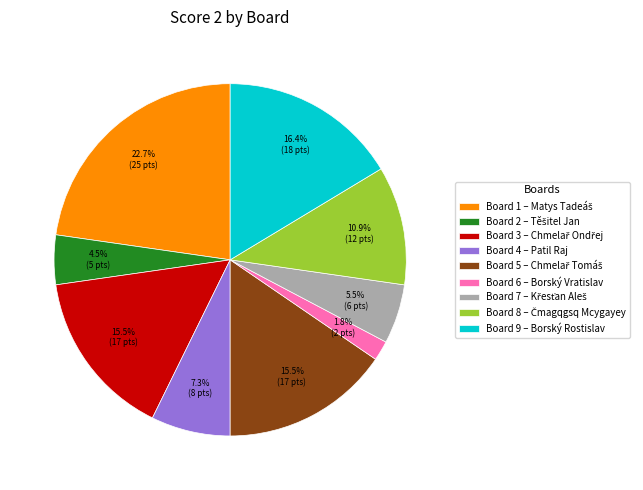

What percentage is NOT represented by Board 9 – Borský Rostislav?

83.6%